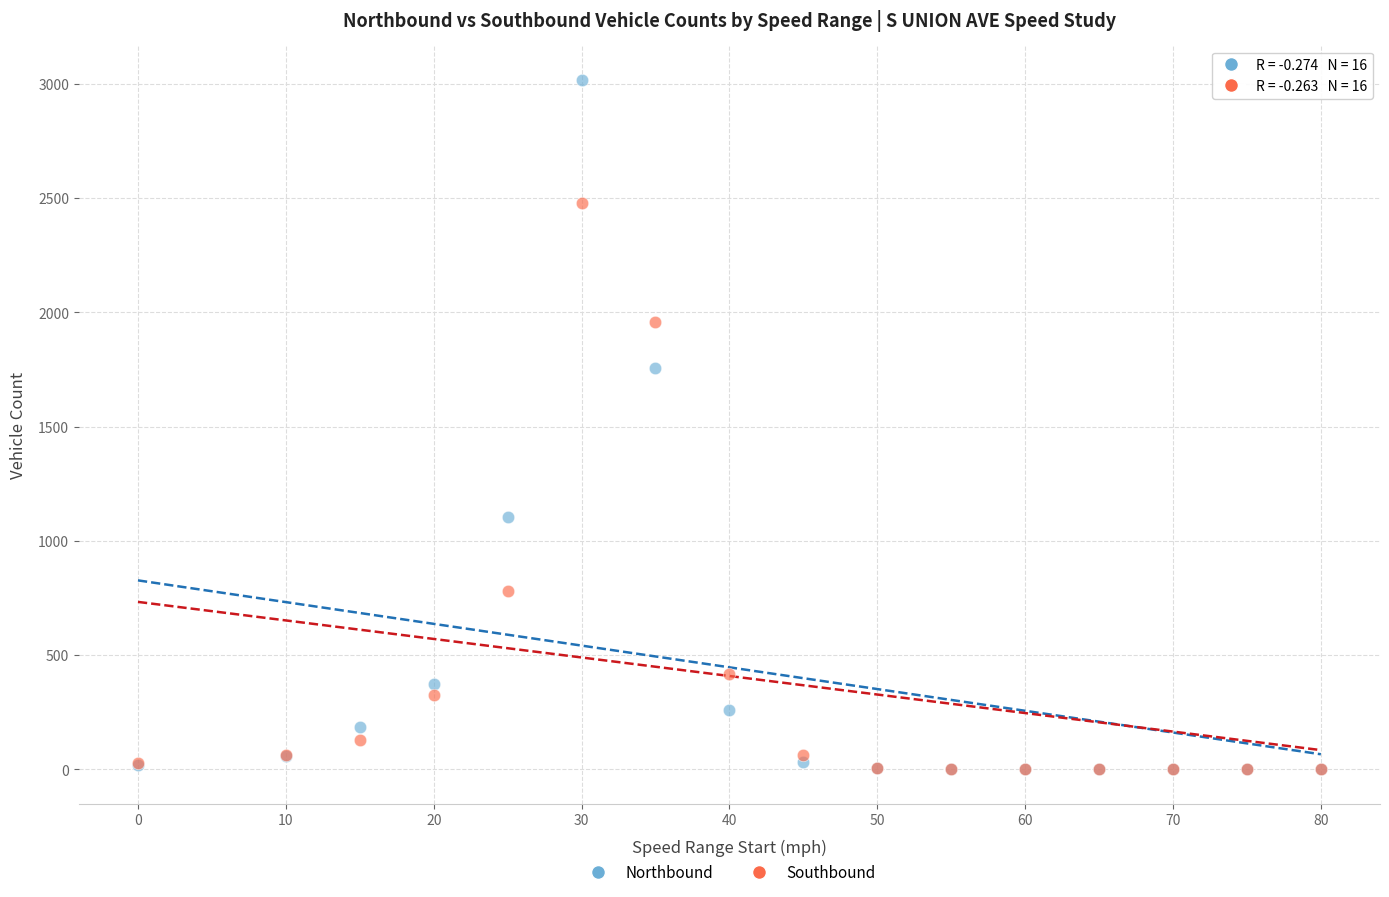

What are all the series names shown in the legend?

Northbound, Southbound